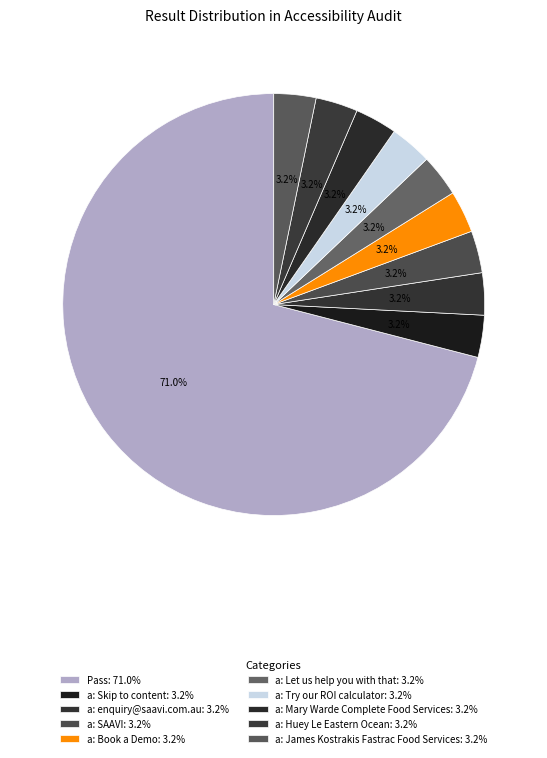

How many segments does this pie chart have?

10